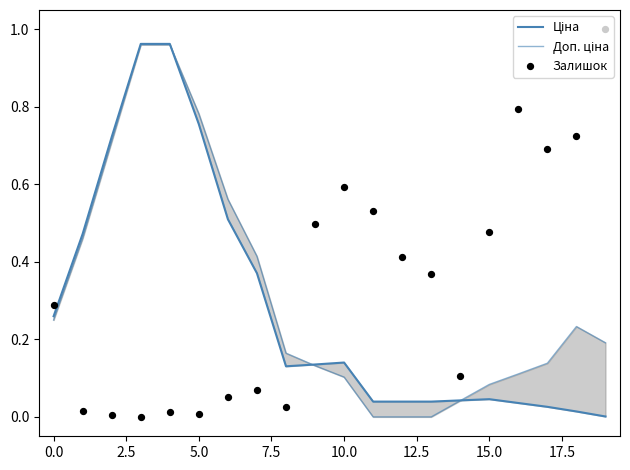

Which series has the largest Y range (max minus min)?

Залишок